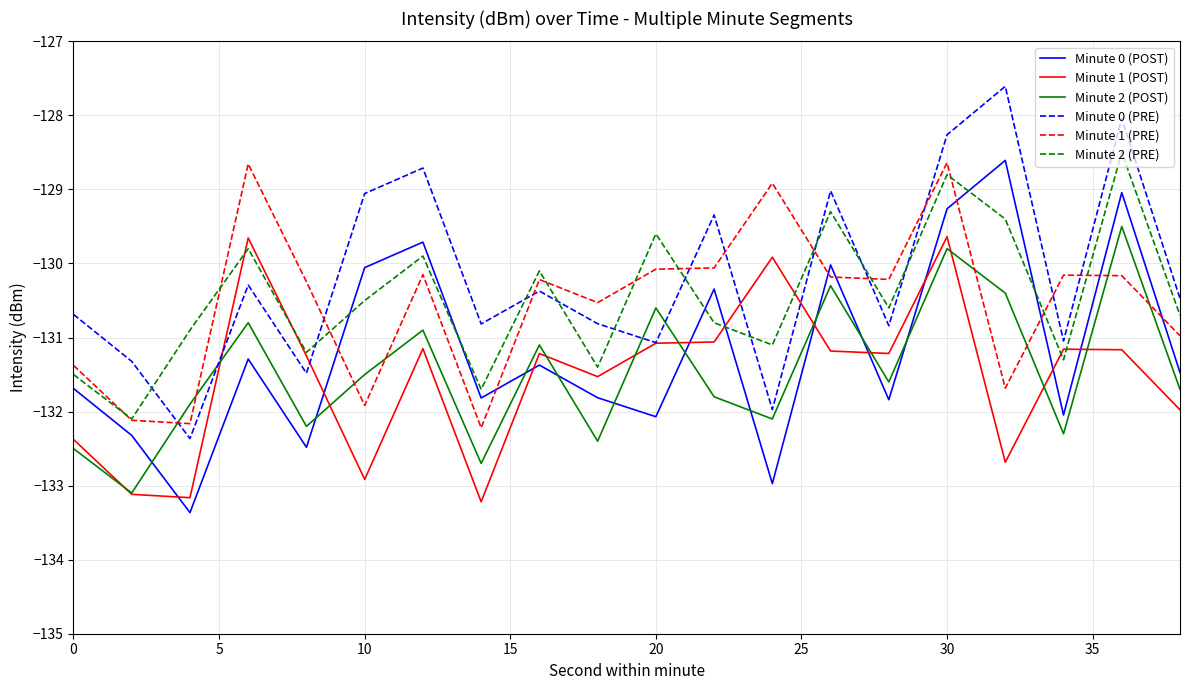

What is the greatest value displayed?

-127.6